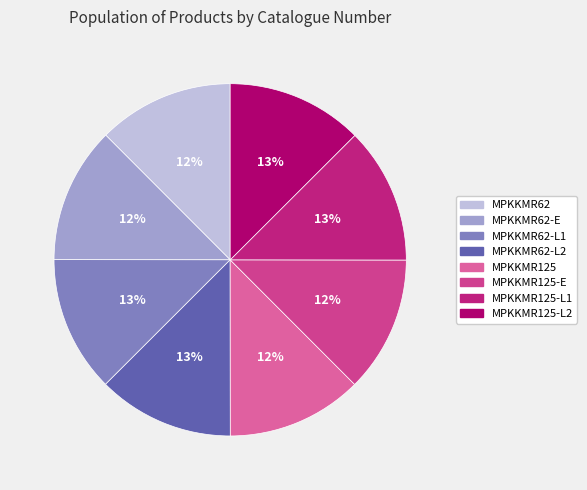

Combined, do MPKKMR62-L1 and MPKKMR125-L1 account for over 50%?

No